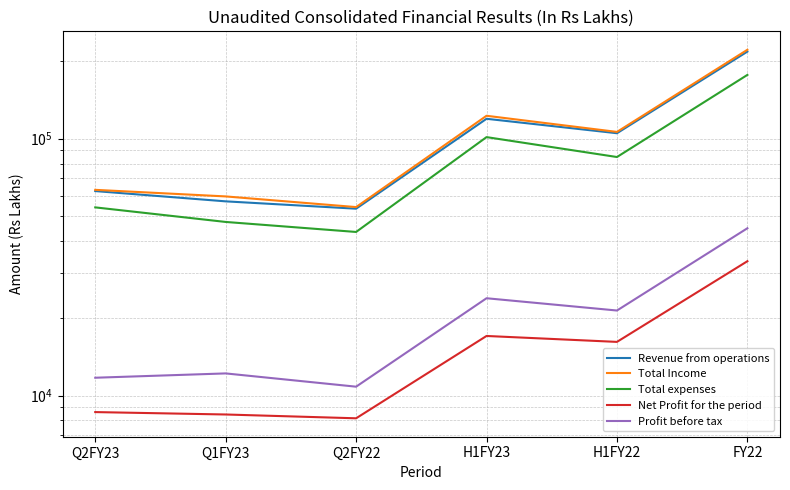

What is the difference between the highest and lowest values at Q1FY23?

51165